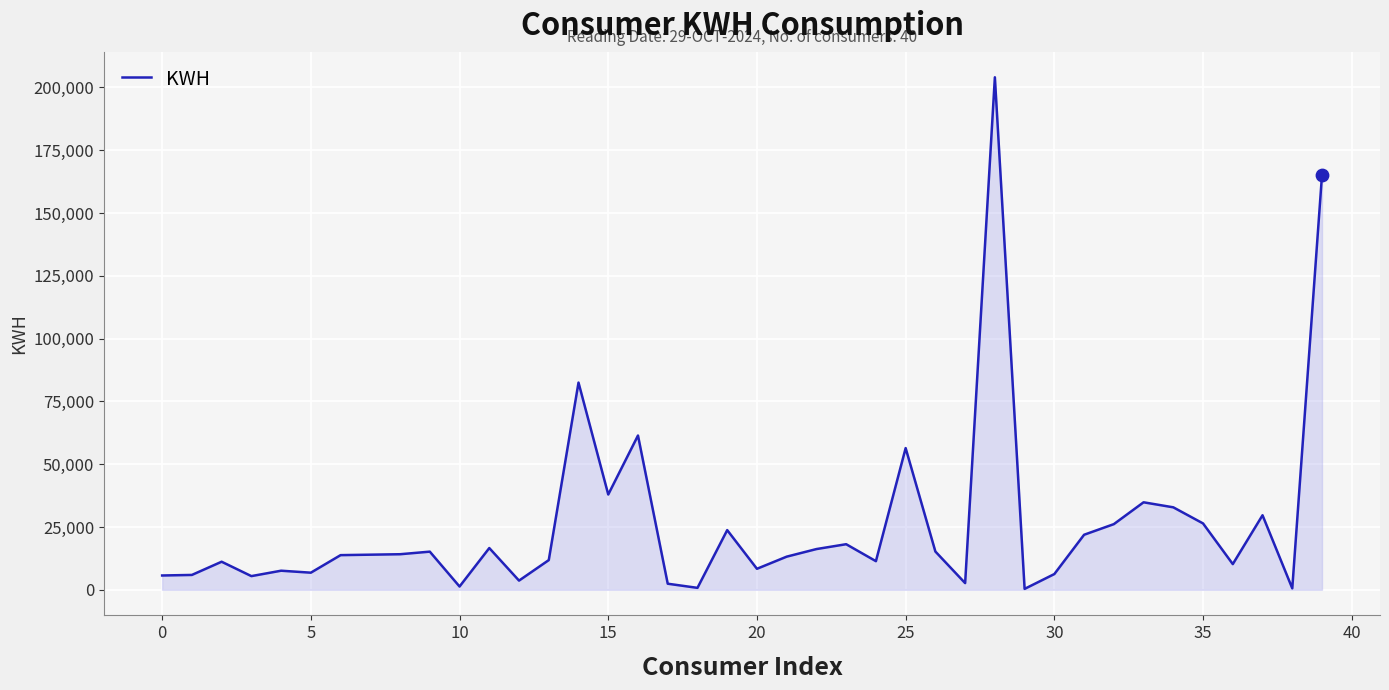

What is the maximum value shown in the chart?

204059